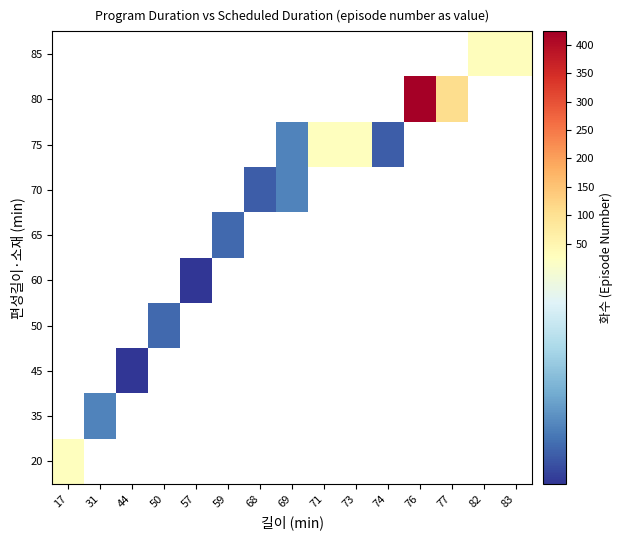

At how many categories does at least one series exceed 240?

1